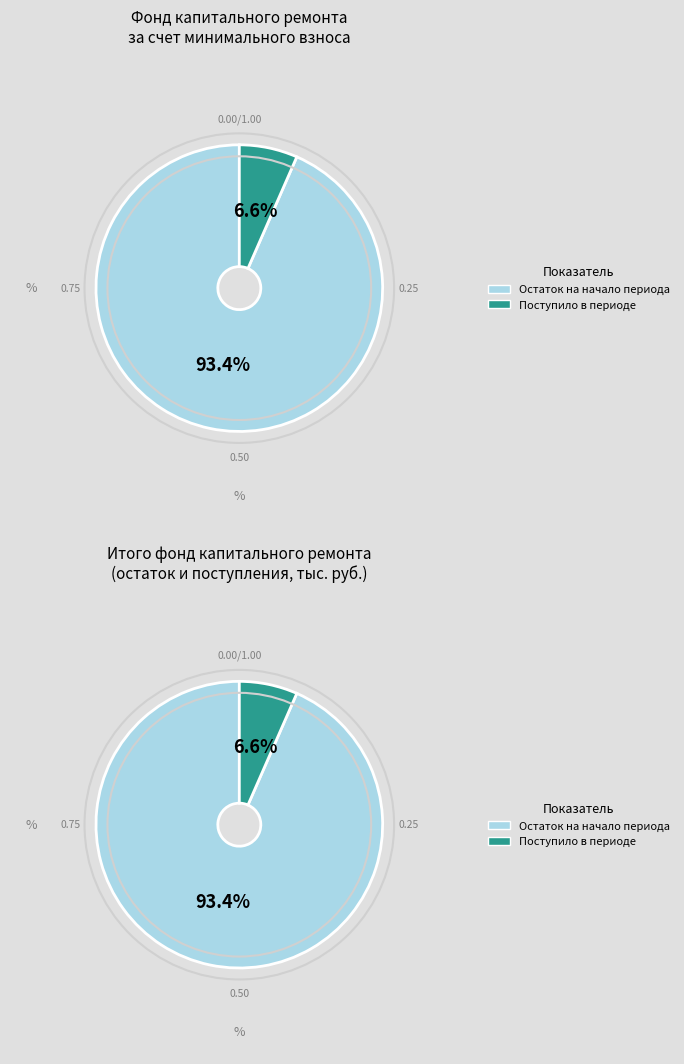

What is the largest slice in the pie chart?

Остаток на начало периода